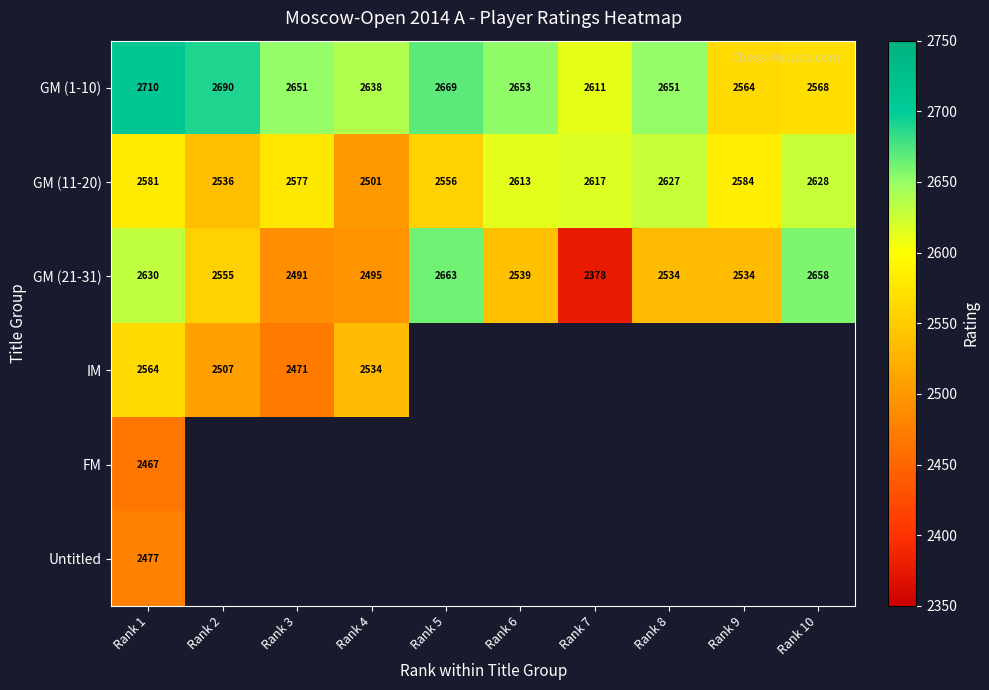

The GM (11-20) series shows 4588 at Rank 6. True or false?

False